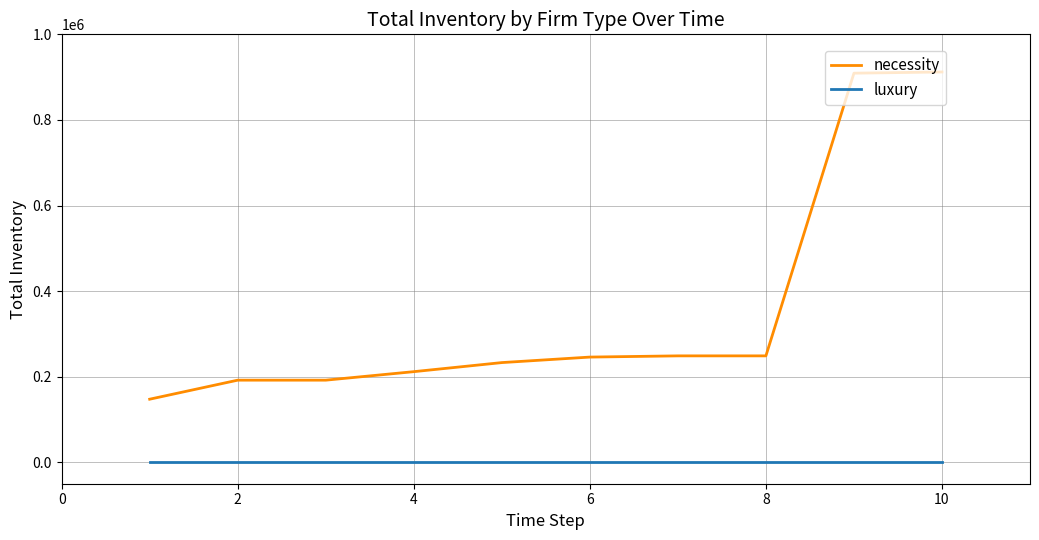

True or false: necessity and luxury intersect in this chart.

False